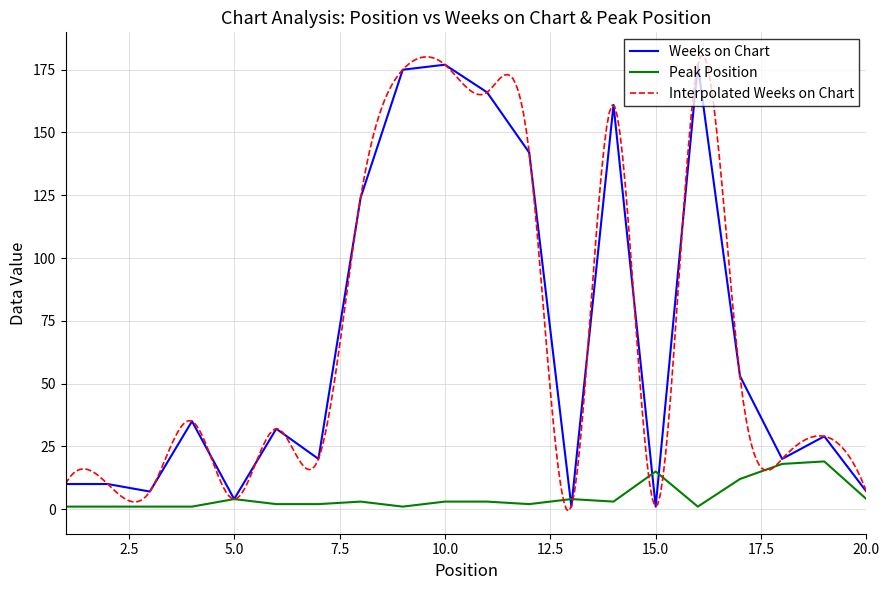

At which label does Peak Position reach its peak?

19